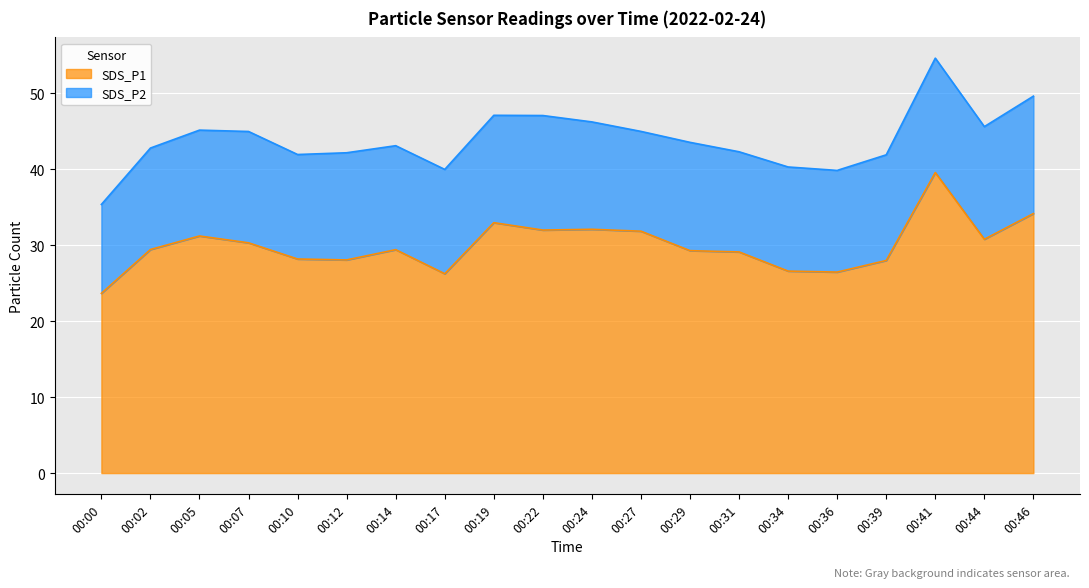

At which category does the data reach its first local peak?

00:05